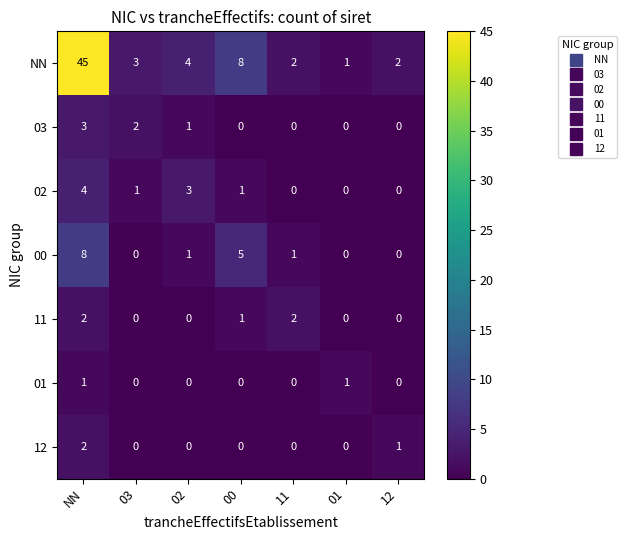

Where is 12 nearest to the value 1?

12